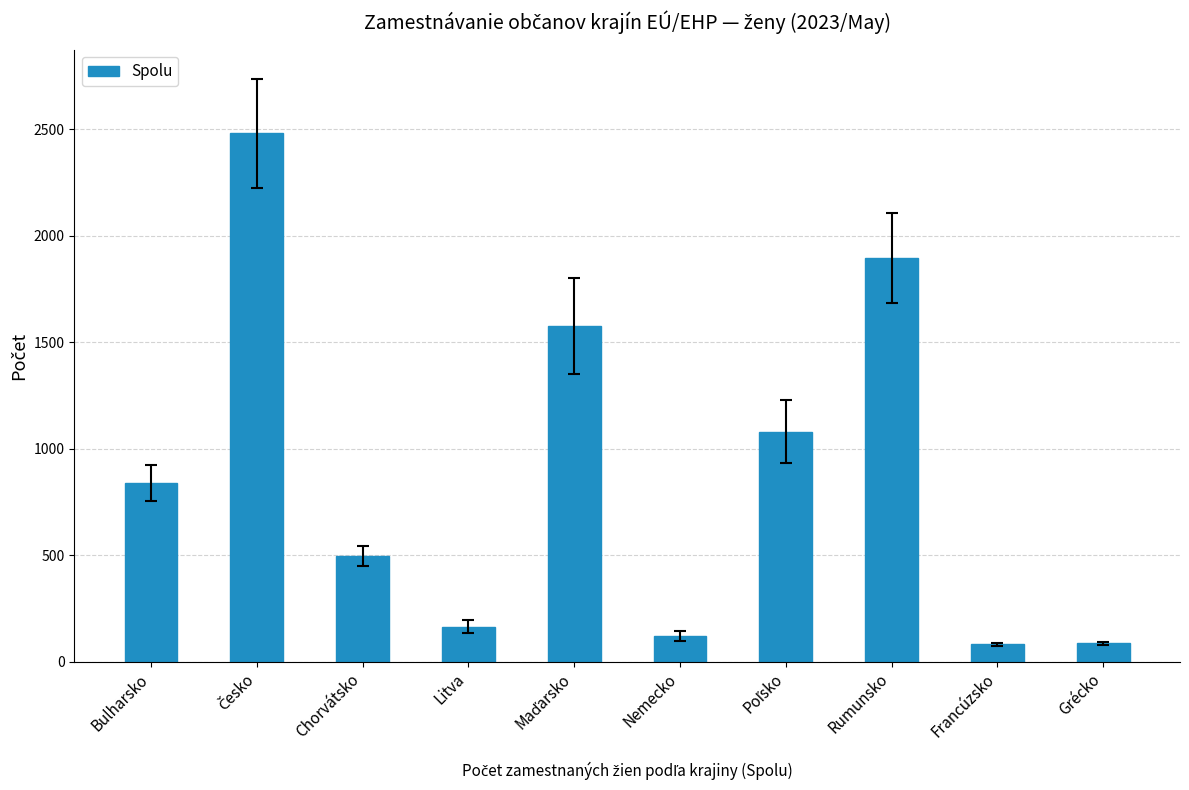

What is the approximate value at Bulharsko?

839